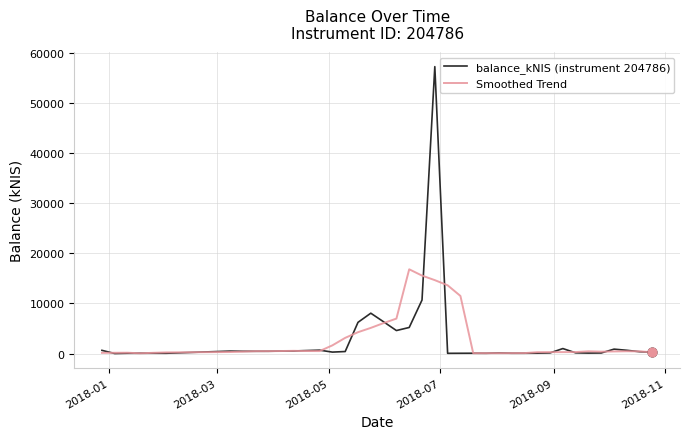

Rank the series by their maximum value, from highest to lowest.

balance_kNIS (instrument 204786), Smoothed Trend